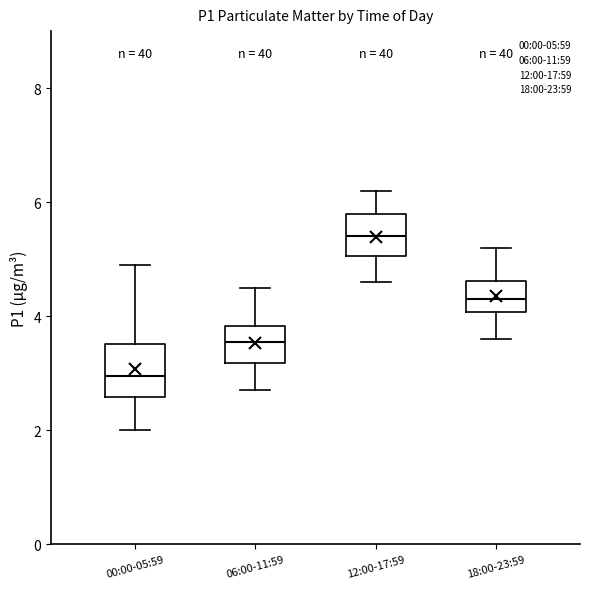

Reading left to right, read every box against the y-axis: the position of its median line, the range the box covers, and the ends of its whiskers. The values are not printed on the chart, so give them approximately, as read against the axis.

00:00-05:59: median 3.0, box 2.6 to 3.6, whiskers 2.0 to 5.0
06:00-11:59: median 3.6, box 3.2 to 3.8, whiskers 2.8 to 4.6
12:00-17:59: median 5.4, box 5.0 to 5.8, whiskers 4.6 to 6.2
18:00-23:59: median 4.4, box 4.0 to 4.6, whiskers 3.6 to 5.2